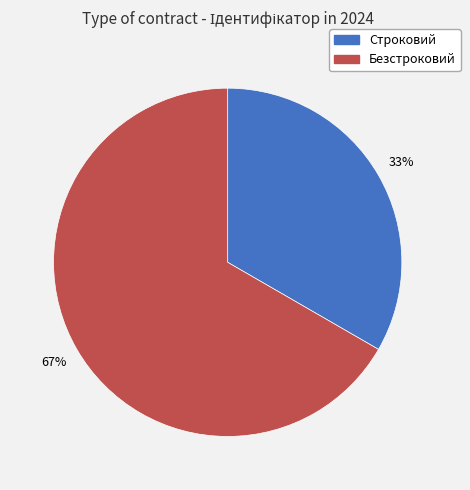

To the nearest percent, what is the average slice percentage?

50%